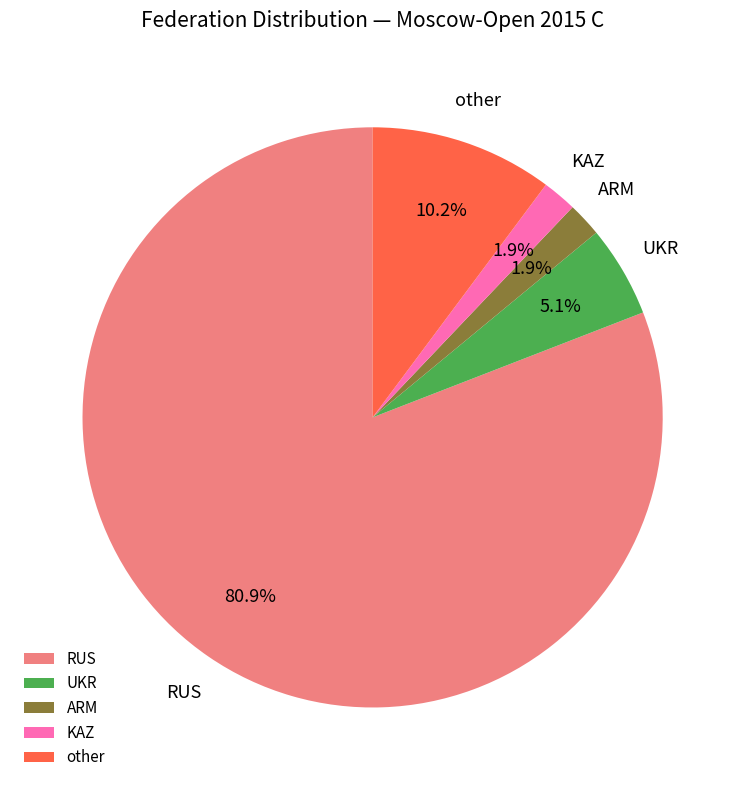

The KAZ slice represents 2% of the pie. True or false?

True